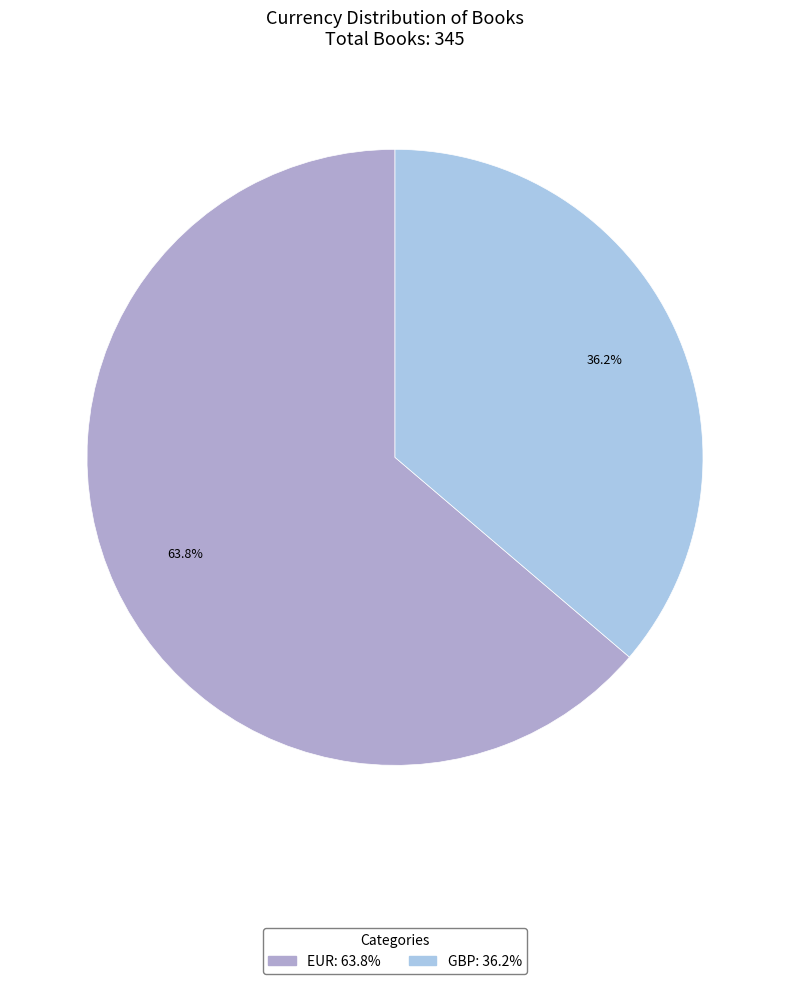

To the nearest percent, what is the difference between the largest and smallest slice percentages?

28%